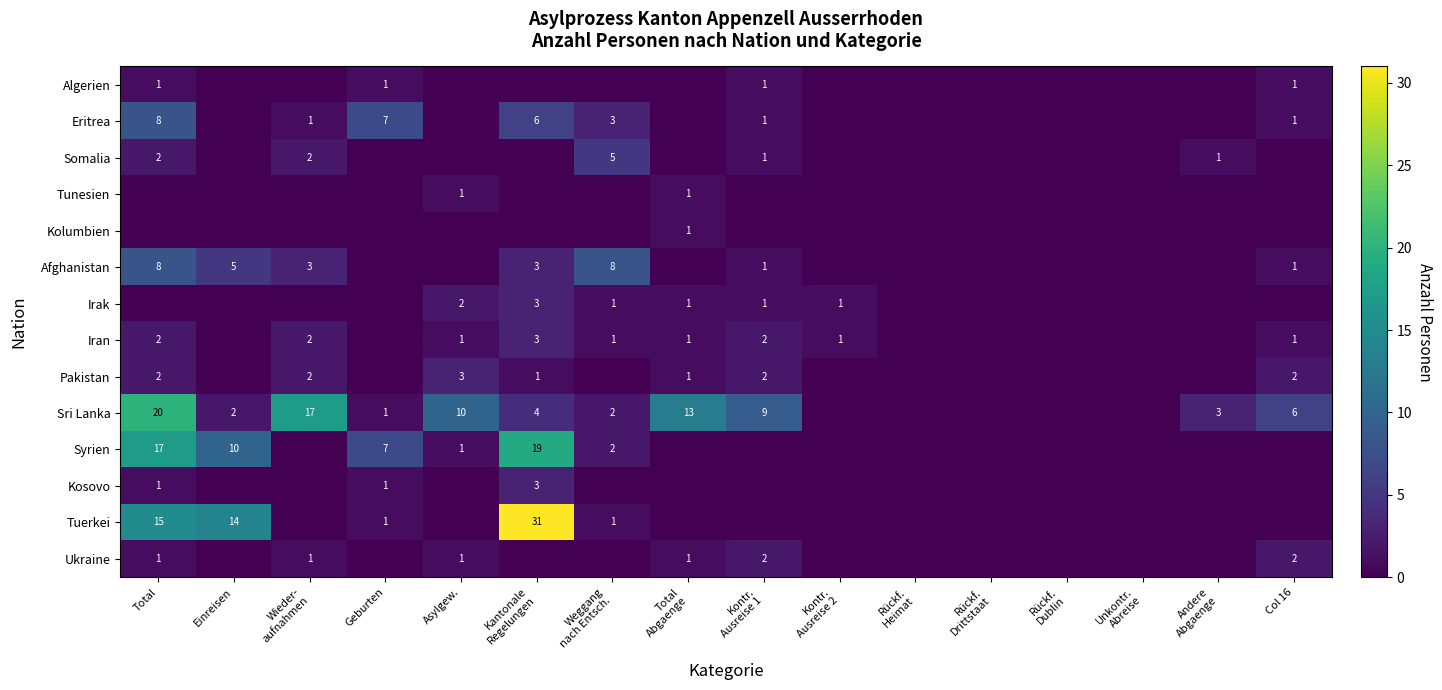

What is the maximum value shown in the chart?

31